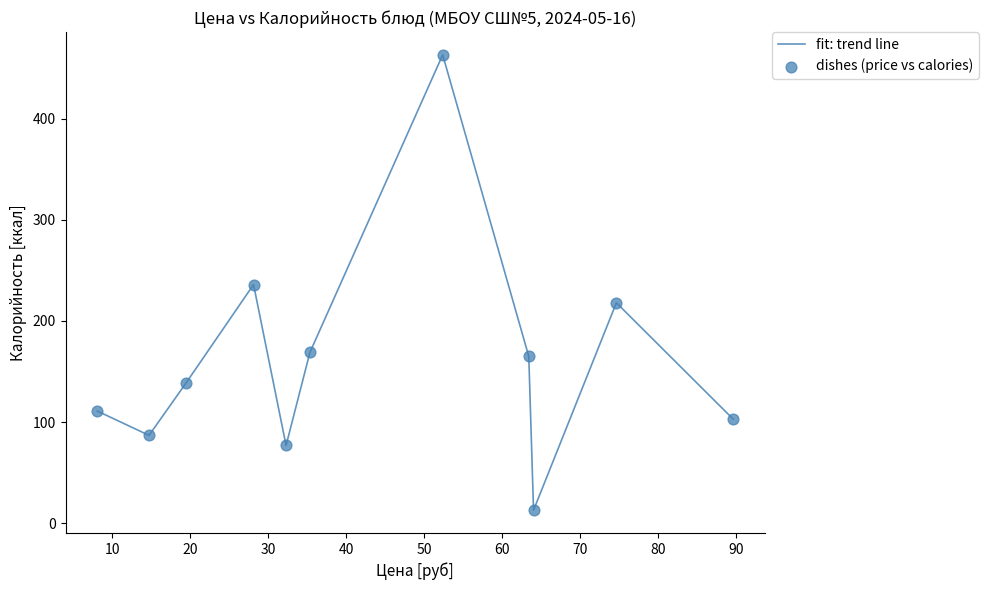

What is the minimum value shown in the chart?

13